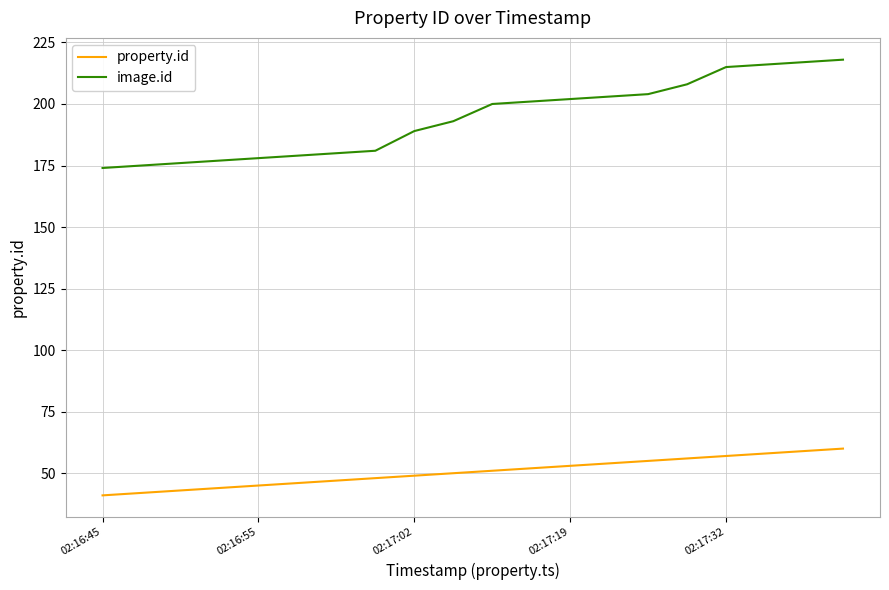

Which series has the largest total across all categories?

image.id